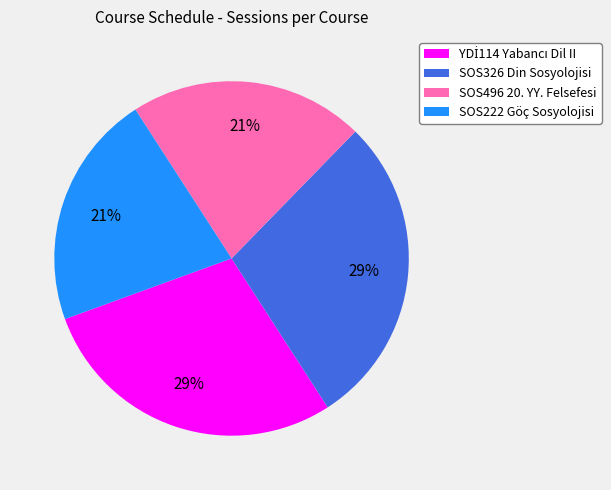

Is the sum of SOS222 Göç Sosyolojisi and SOS496 20. YY. Felsefesi greater than half?

No